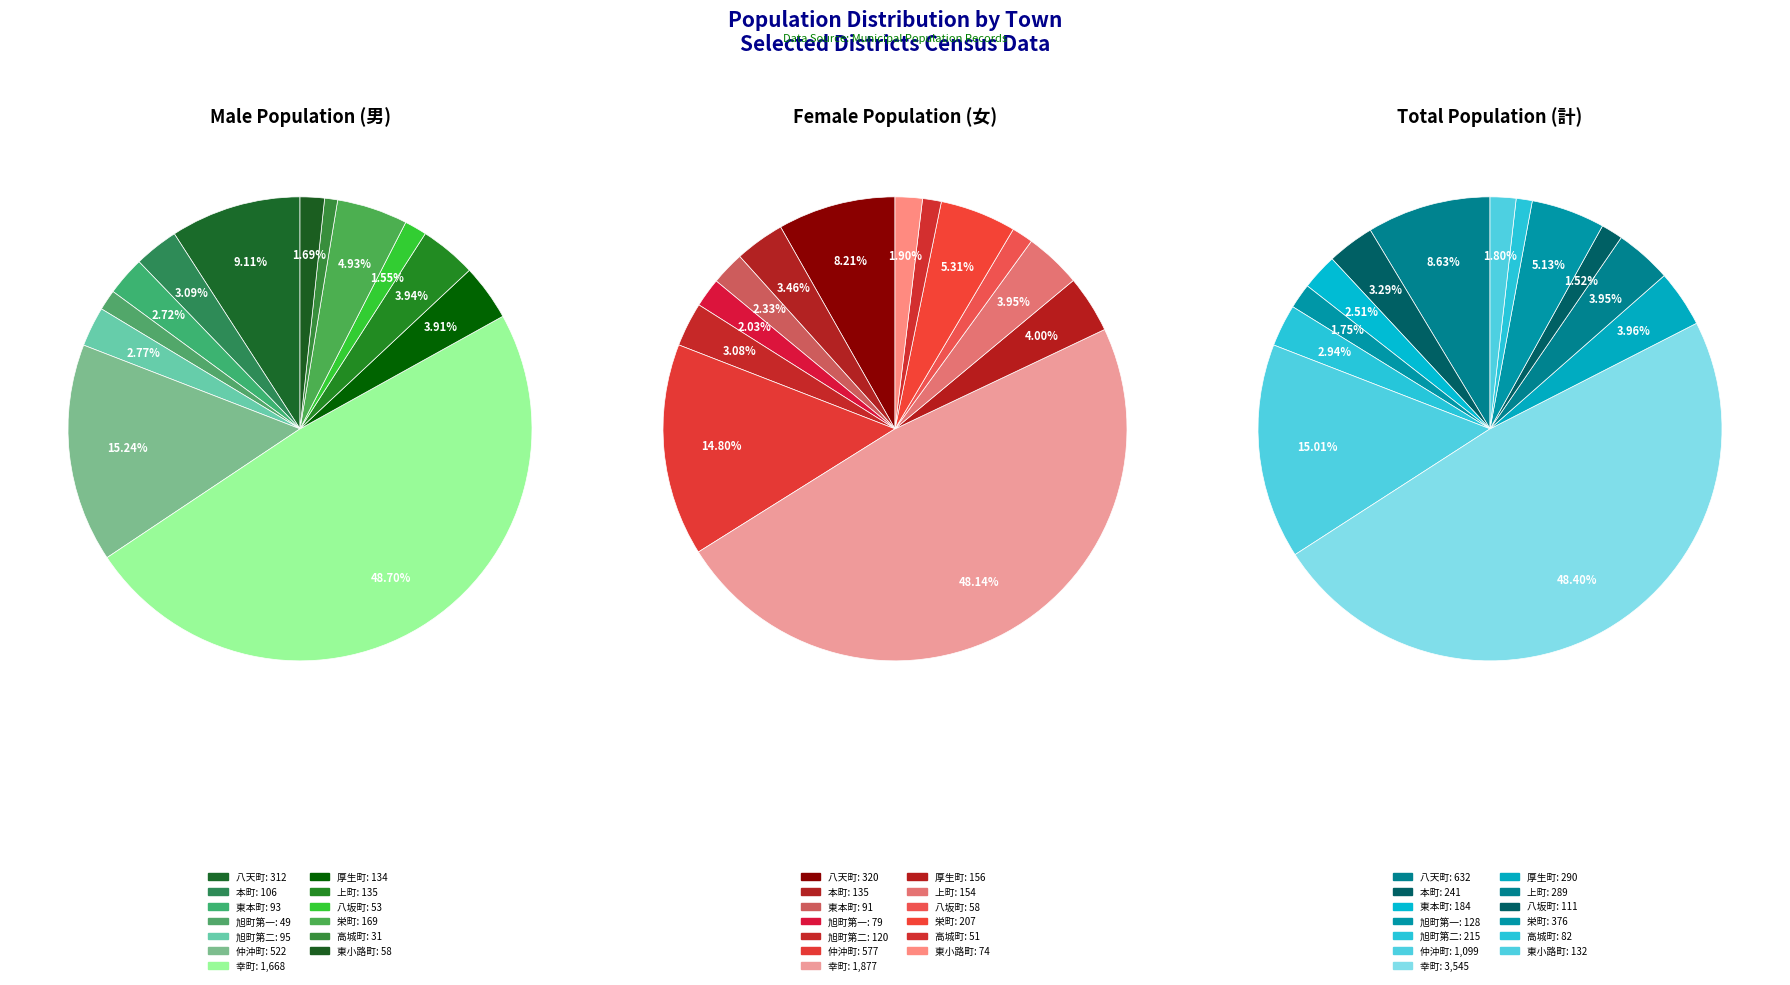

To the nearest percent, what portion does 東本町 represent?

3%